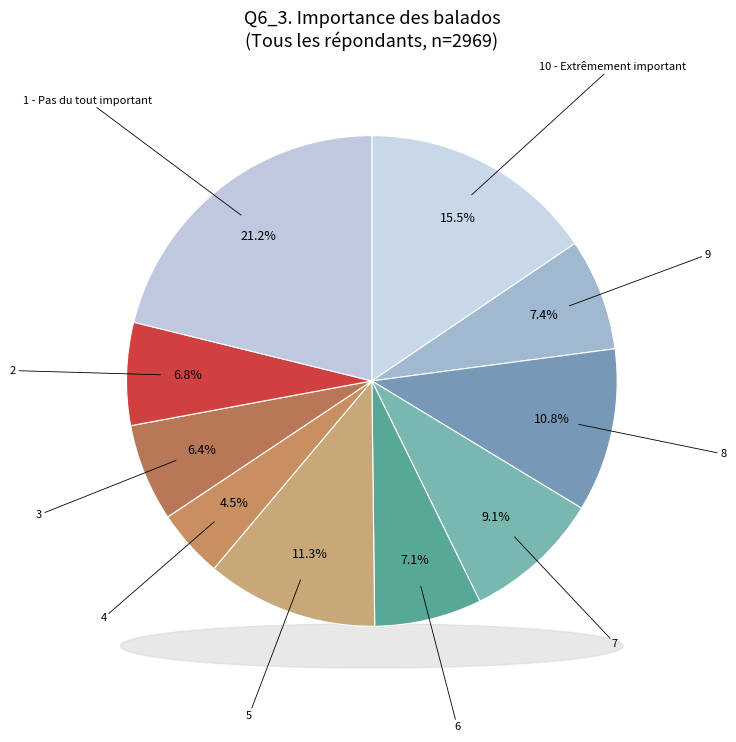

How much of the chart is everything except 4?

95.5%